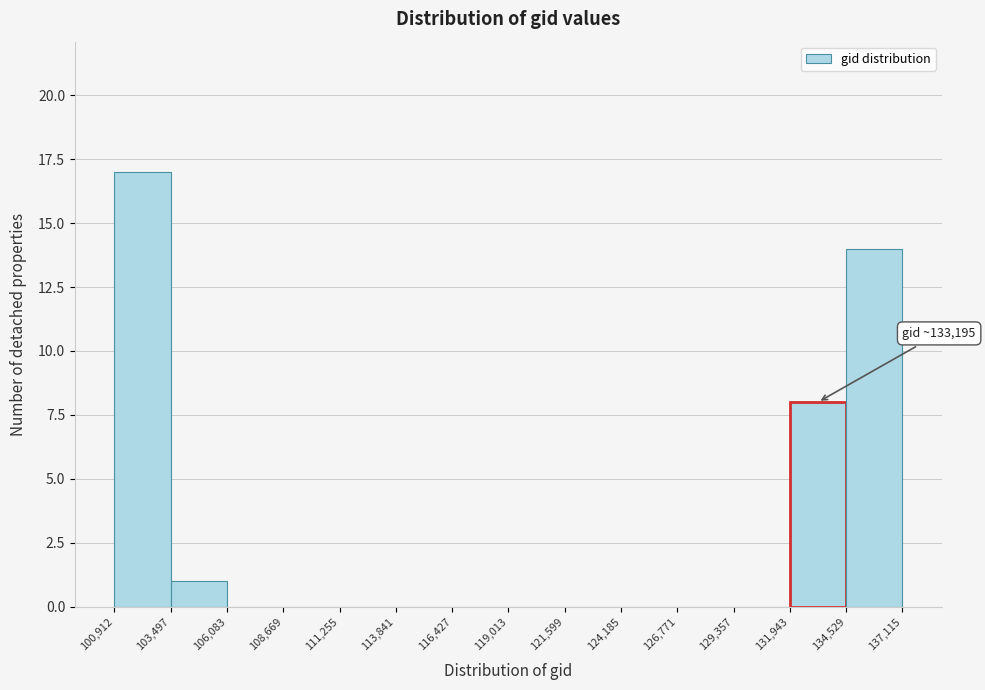

Which range on the x-axis has the tallest bar?

100,912 to 103,497